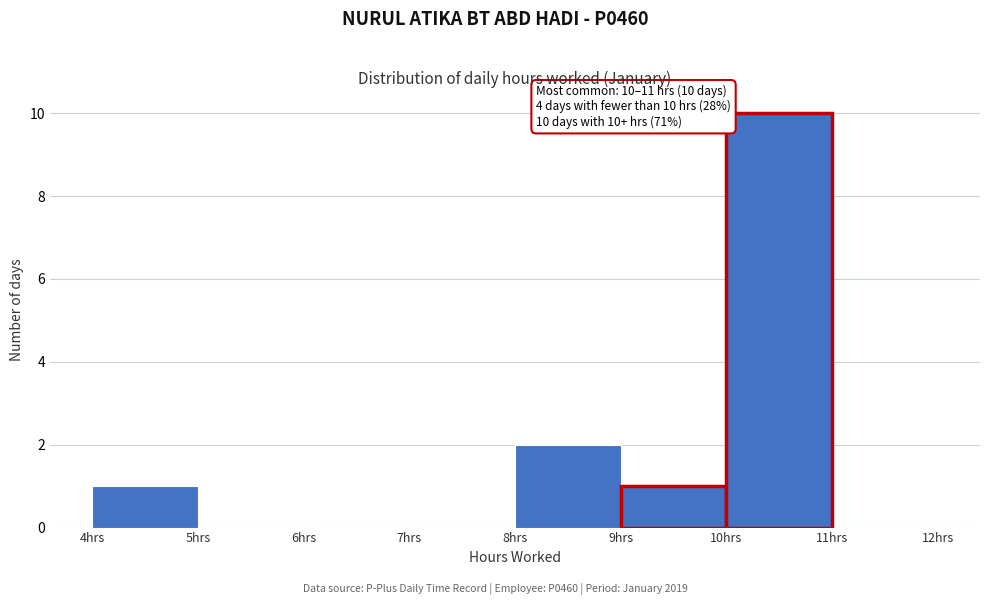

Which range on the x-axis has the tallest bar?

10 to 11